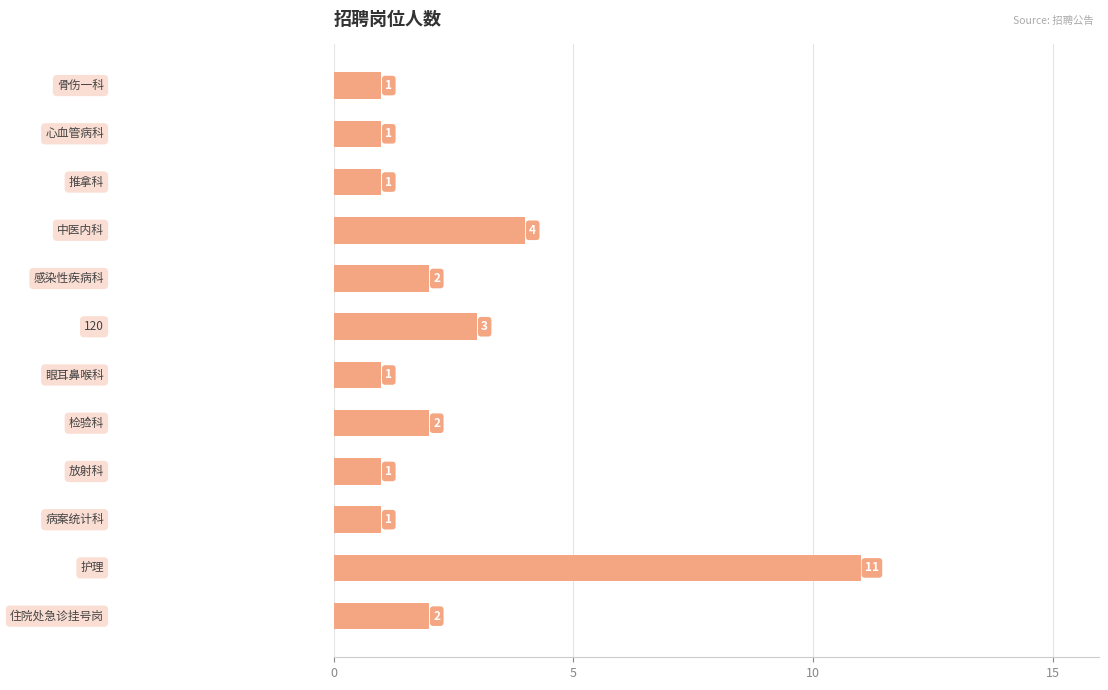

Reading top to bottom, what are all the values shown in this chart?

1	1	1	4	2	3	1	2	1	1	11	2